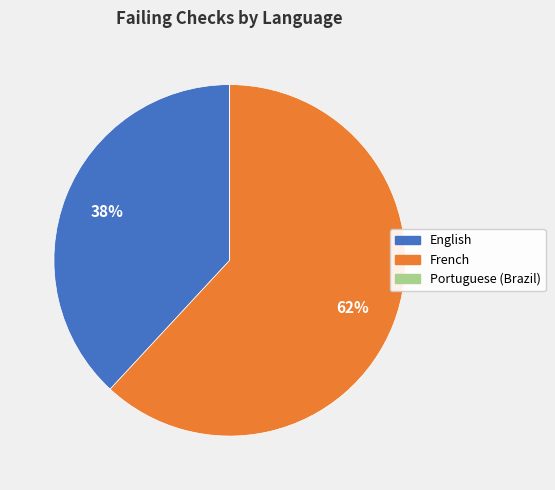

Do English and French together represent more than half of the pie?

Yes